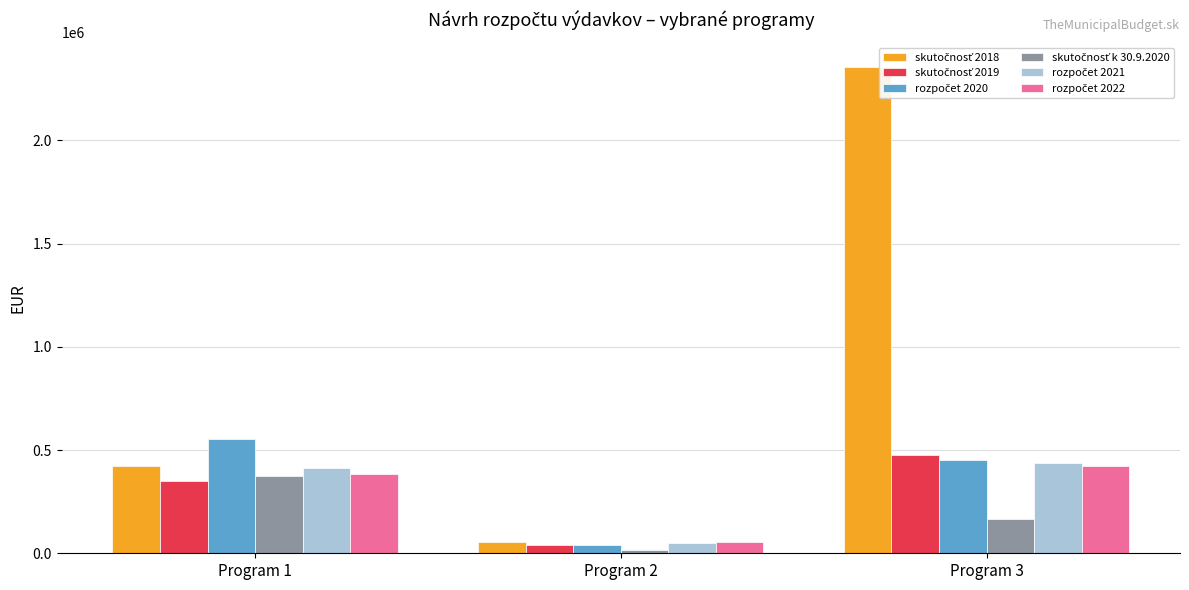

What is the sum of all rozpočet 2022 values?

861190.0